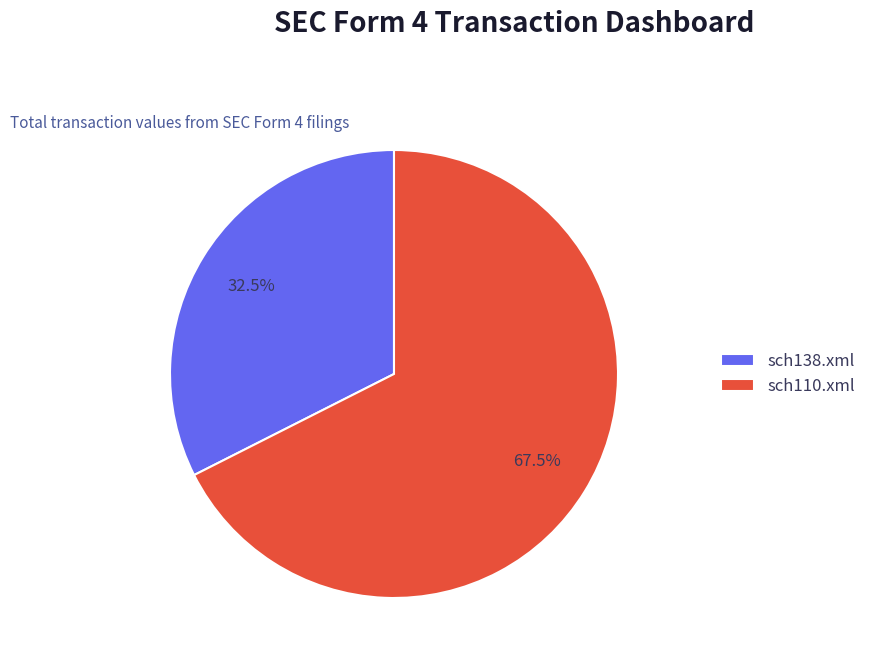

Which slice is the largest?

sch110.xml